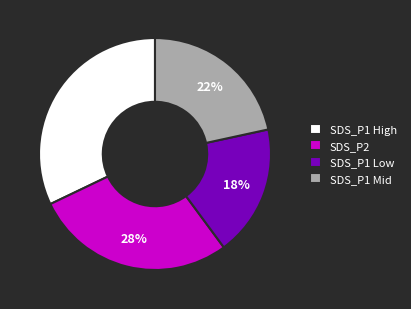

What is the smallest slice in the pie chart?

SDS_P1 Low